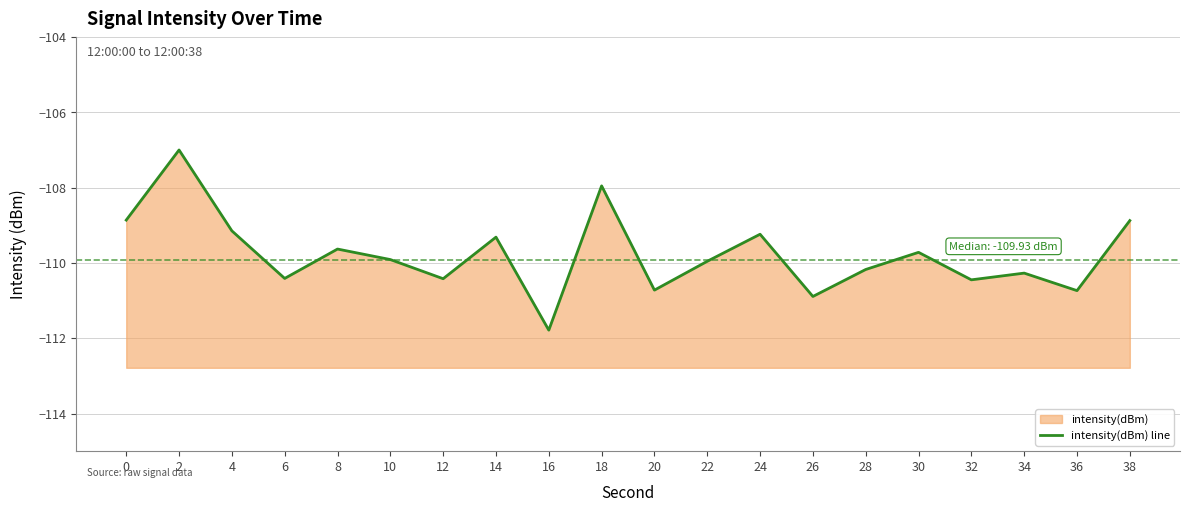

At which label is the value closest to -109?

38